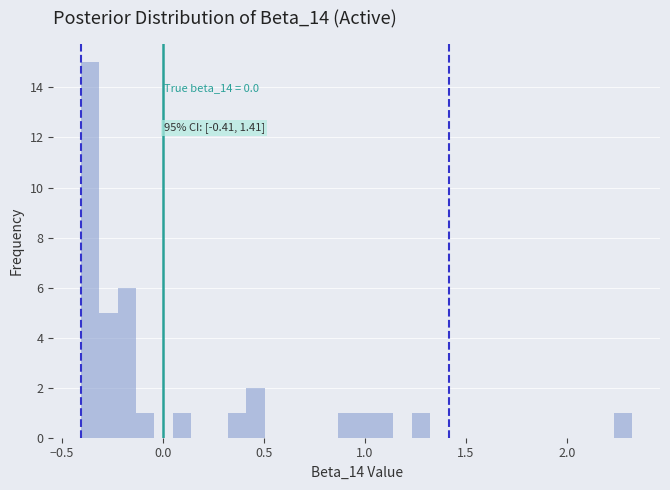

Around what value on the x-axis is the tallest bar? Give the approximate position of its centre, as read against the axis.

-0.35